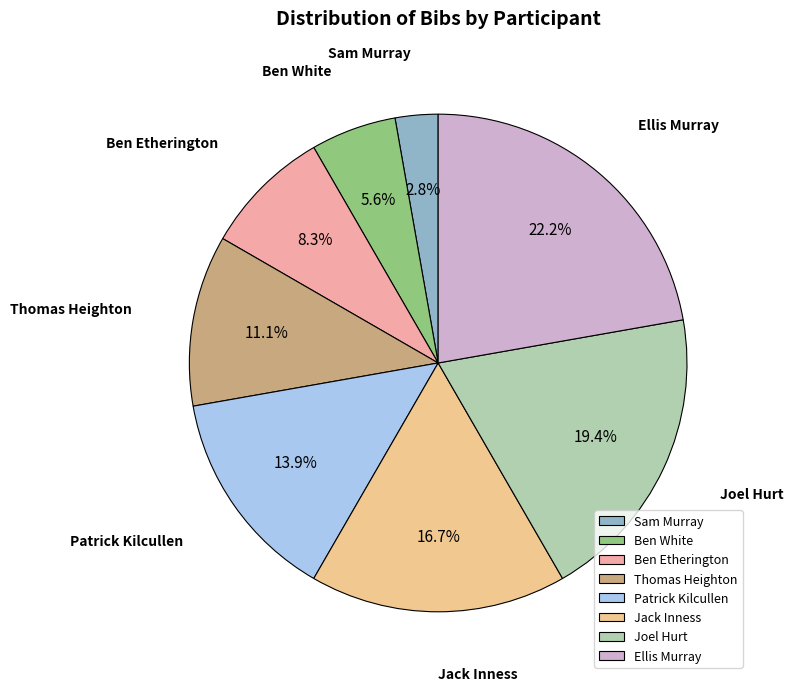

Combined, do Joel Hurt and Ben Etherington account for over 50%?

No